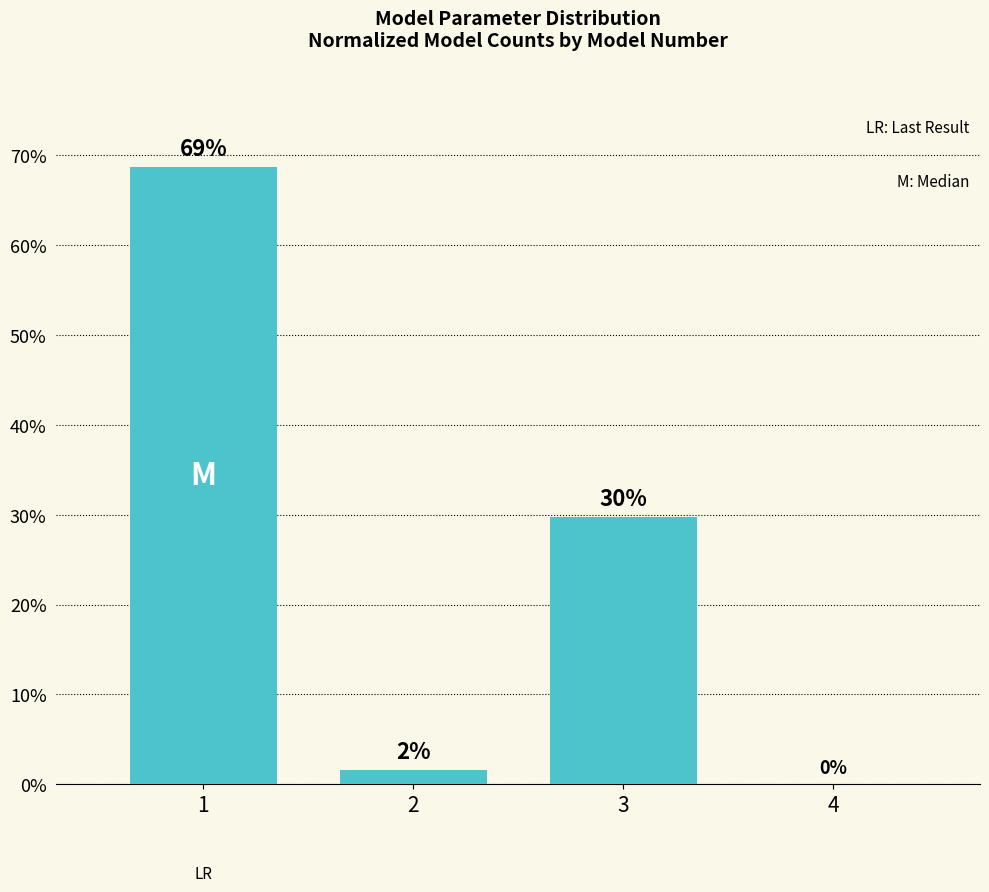

What is the ratio of the value at 1 to the value at 3?

2.3